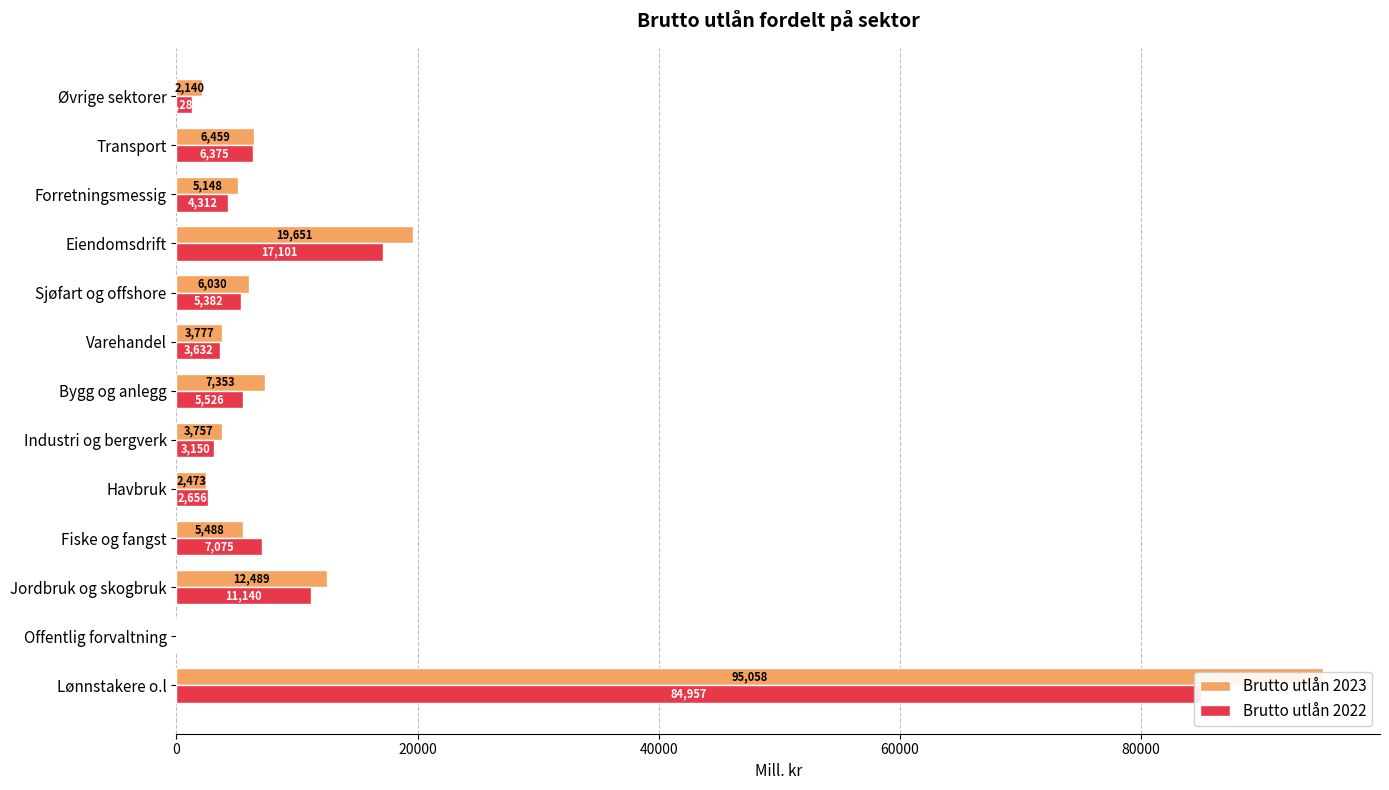

How many data points in Brutto utlån 2022 are above 5382?

6